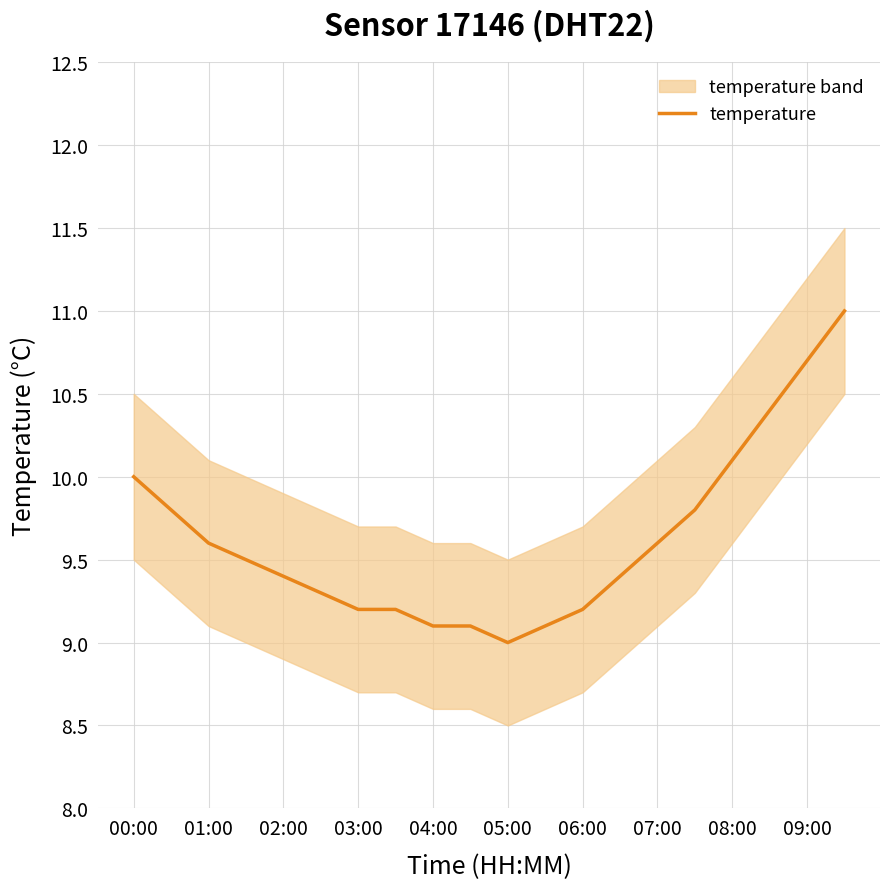

How many interior local valleys (lower than both neighbors) does the data have?

1